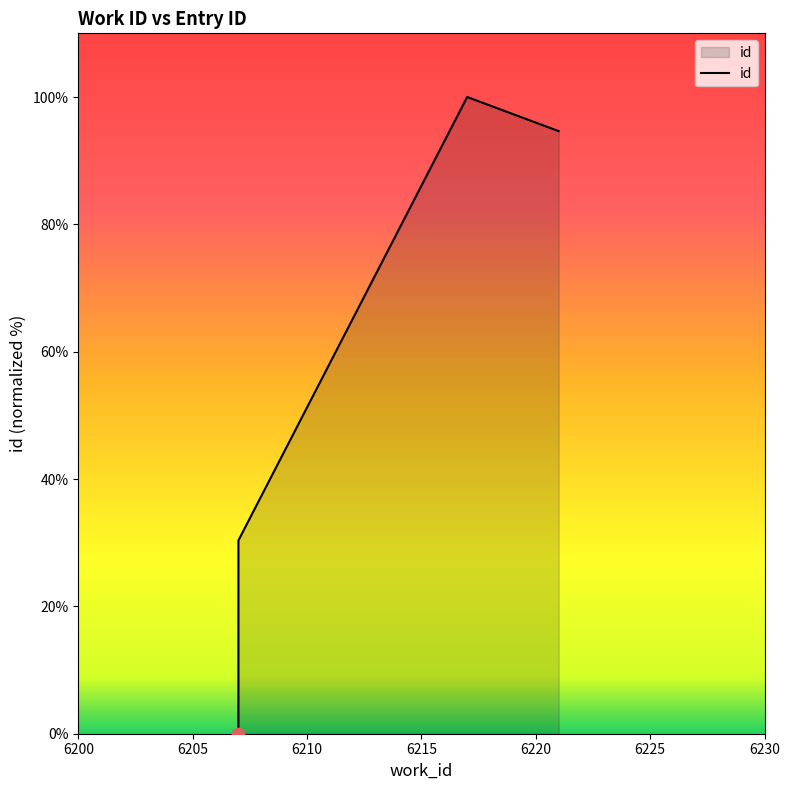

Which has a higher value, 6200 or 6210?

6210